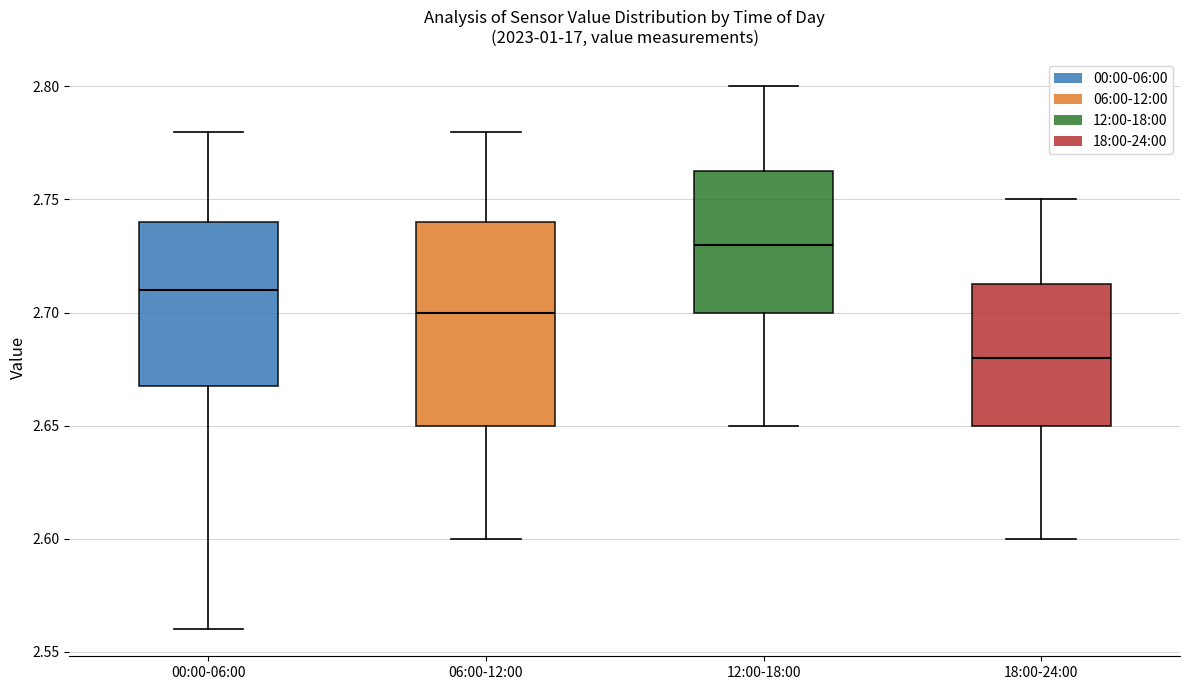

Which box's median line is the highest?

12:00-18:00